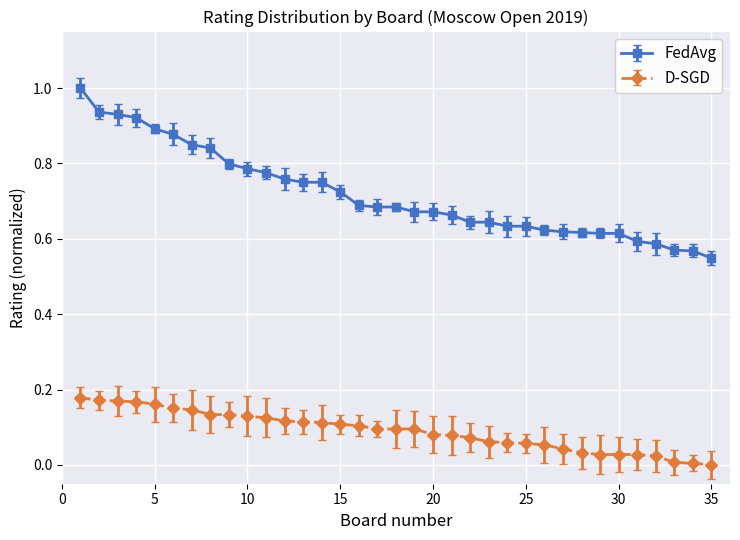

Rank the series by their average value, from lowest to highest.

D-SGD, FedAvg